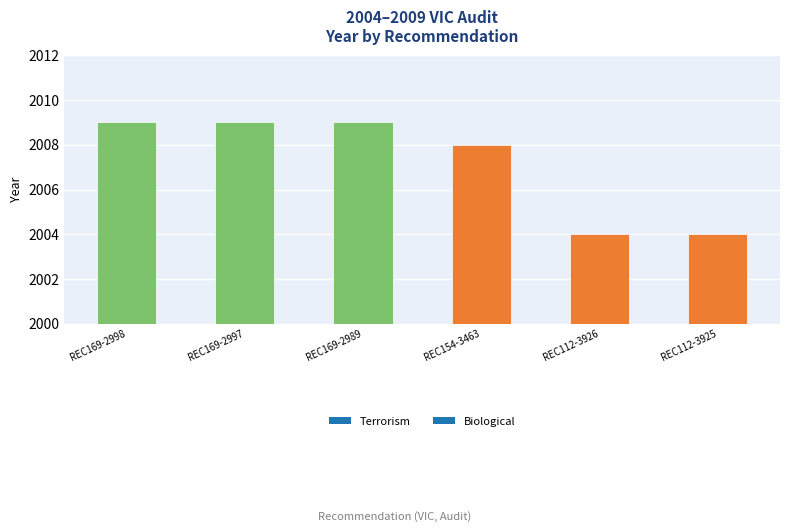

How many bars are there in total?

6